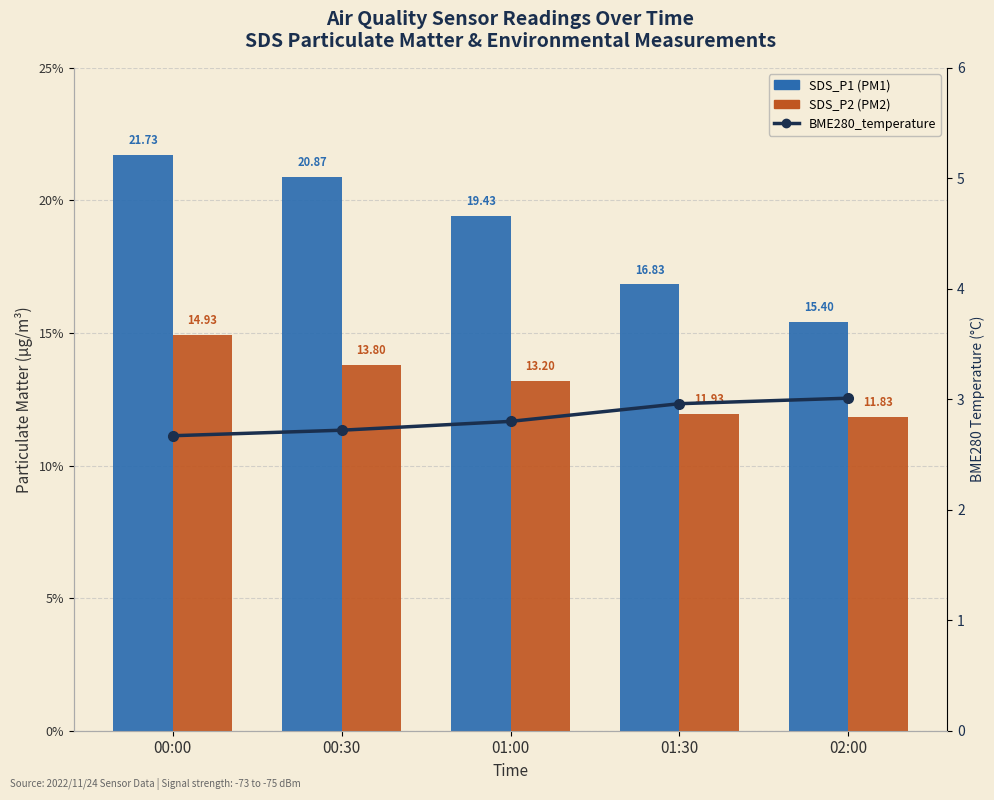

What is the label of the 1st bar from the right?

02:00